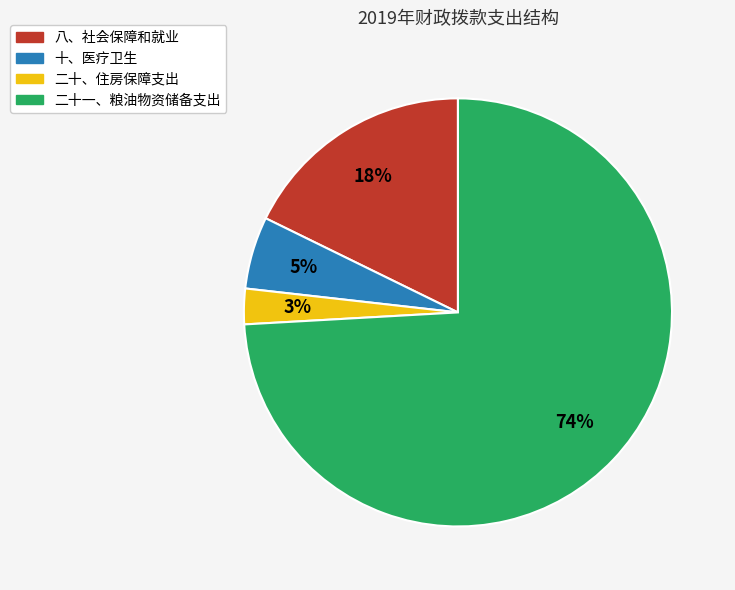

Is there any slice that represents more than half of the pie?

Yes